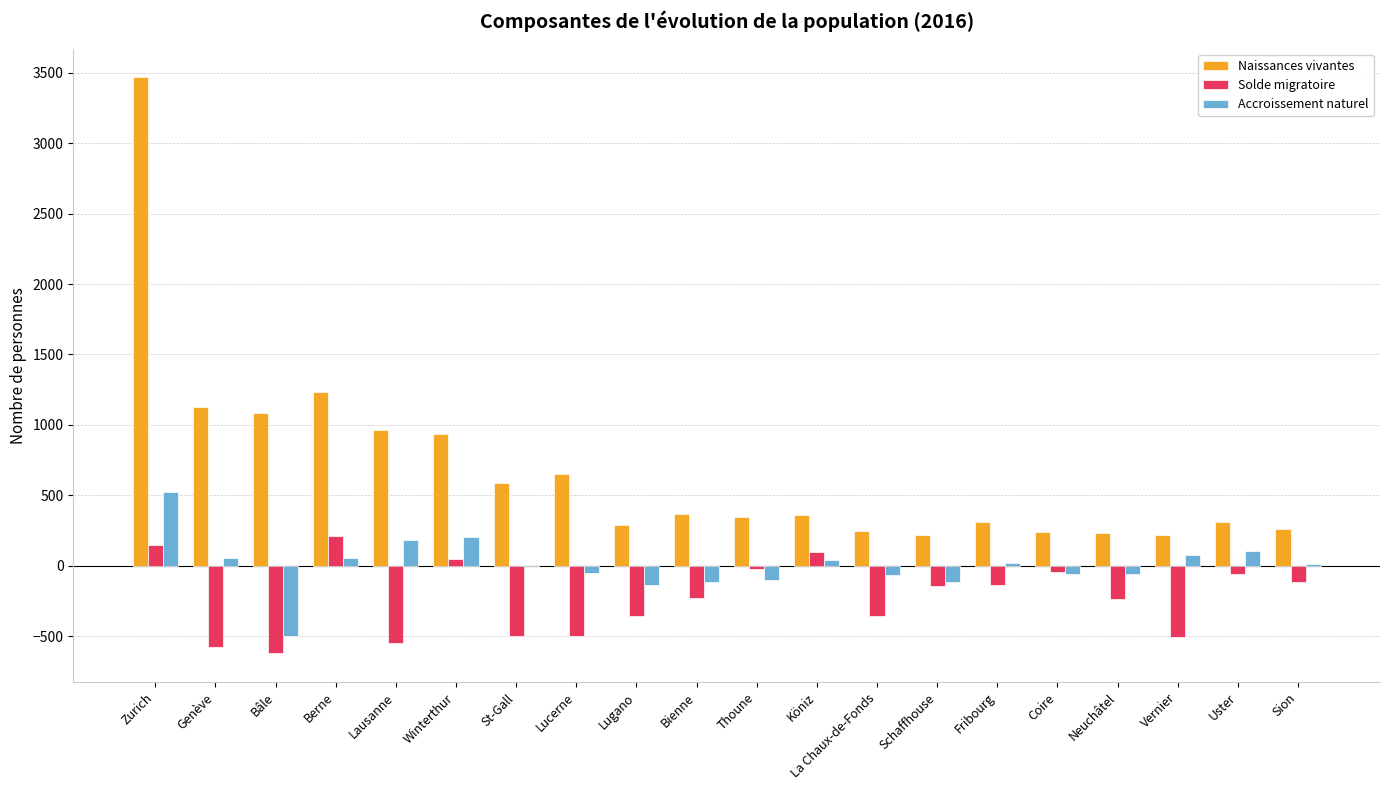

What is the sum of all Accroissement naturel values?

78